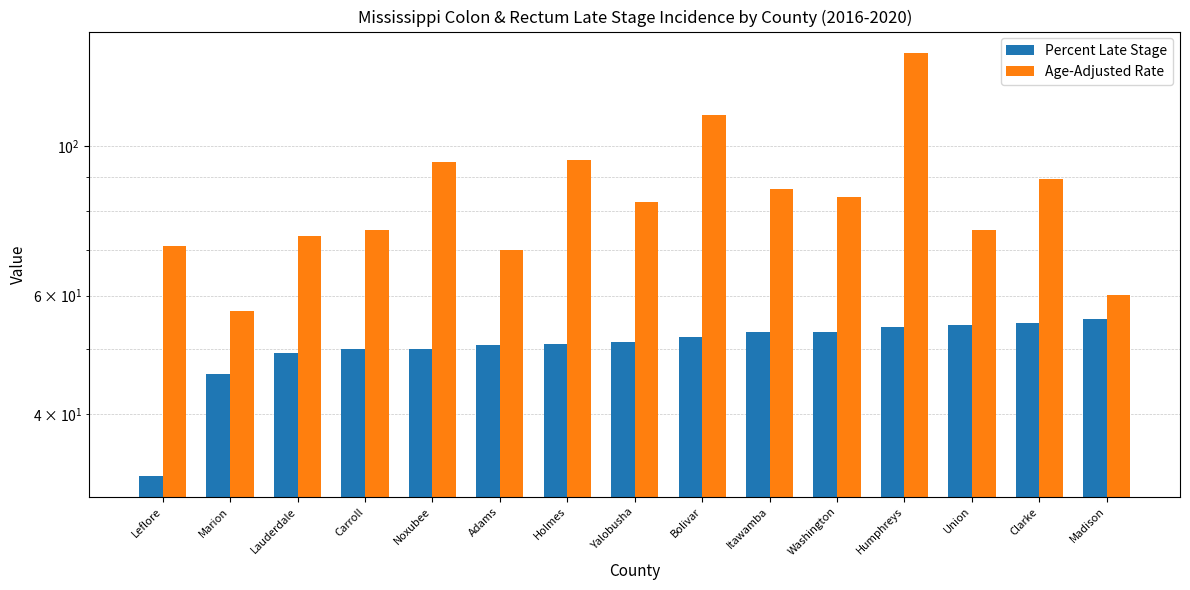

How many groups of bars are there?

15